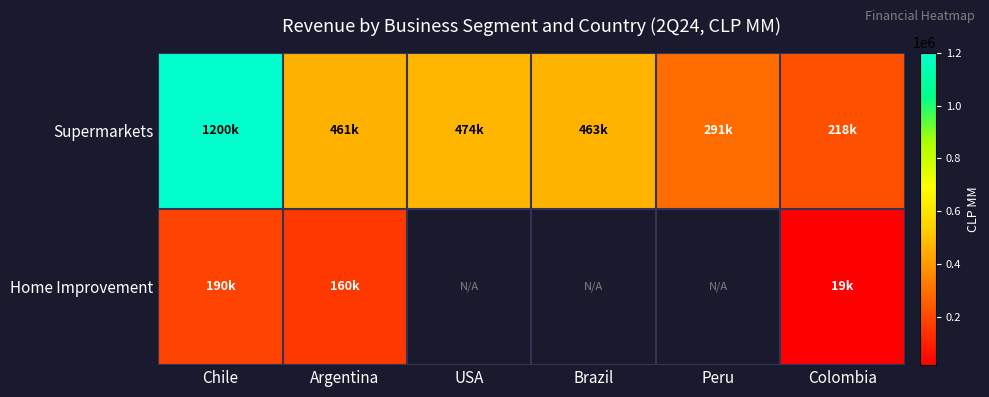

The Supermarkets series shows 473805.2 at USA. True or false?

True